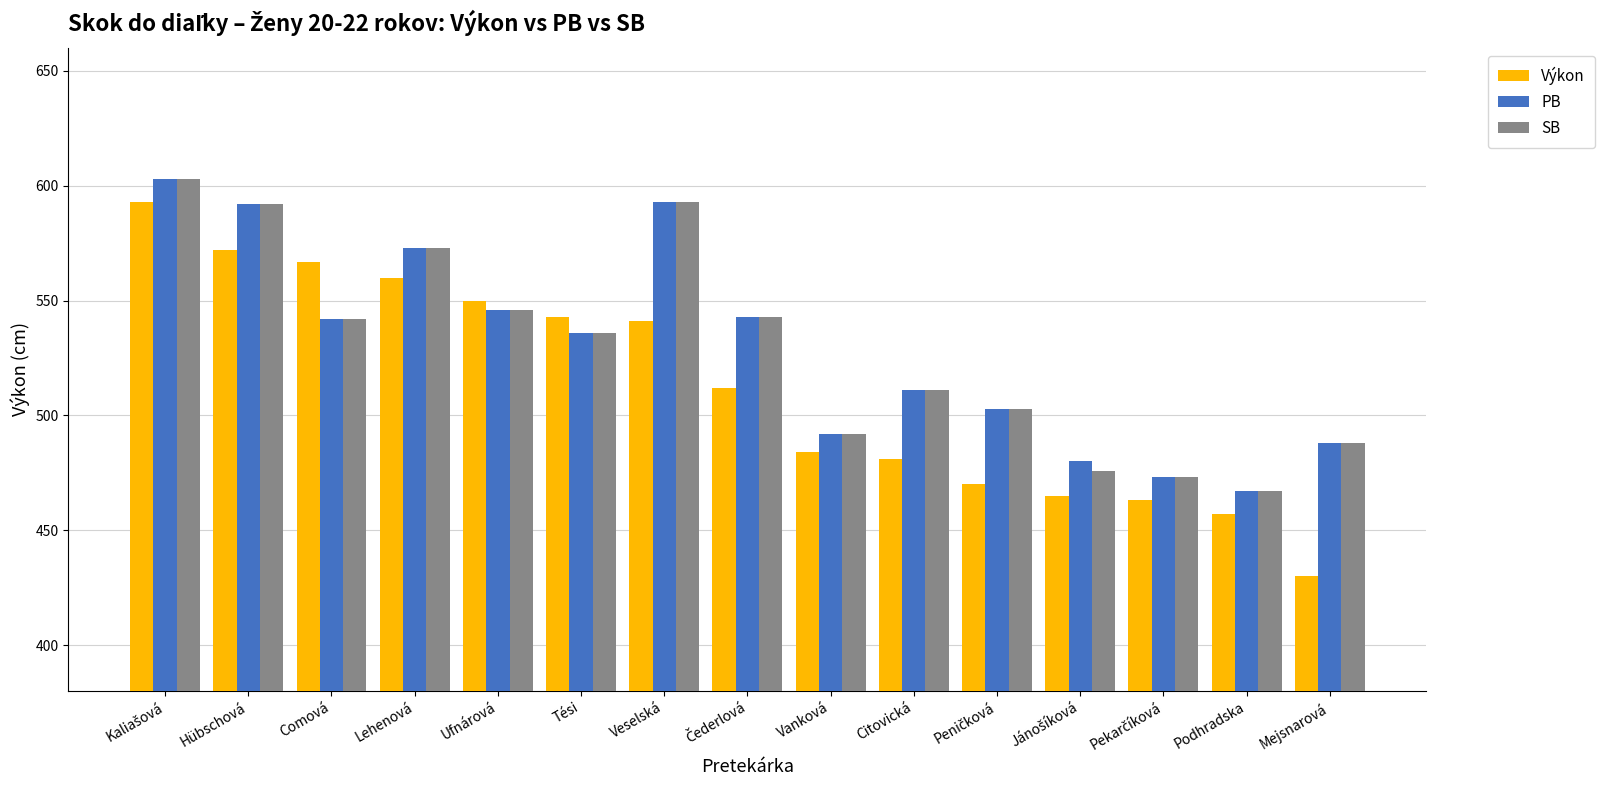

What is the value of the PB bar at the 9th from the left?

492